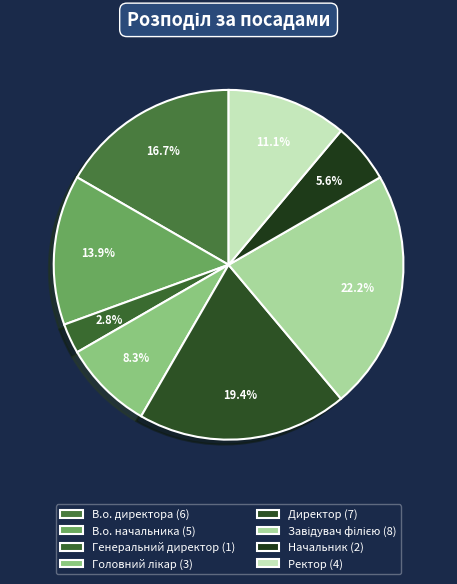

Which category has the smallest portion of the pie?

Генеральний директор